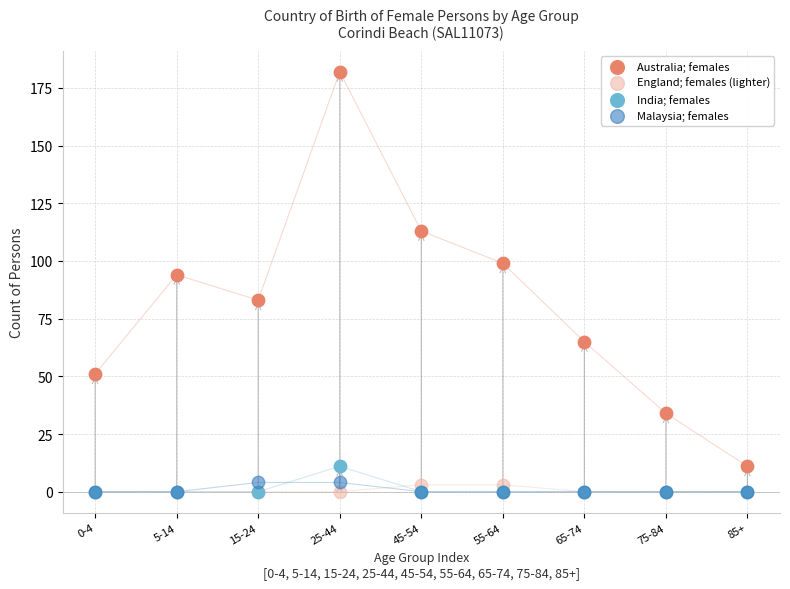

Across all series, what Y value is closest to 91?

94